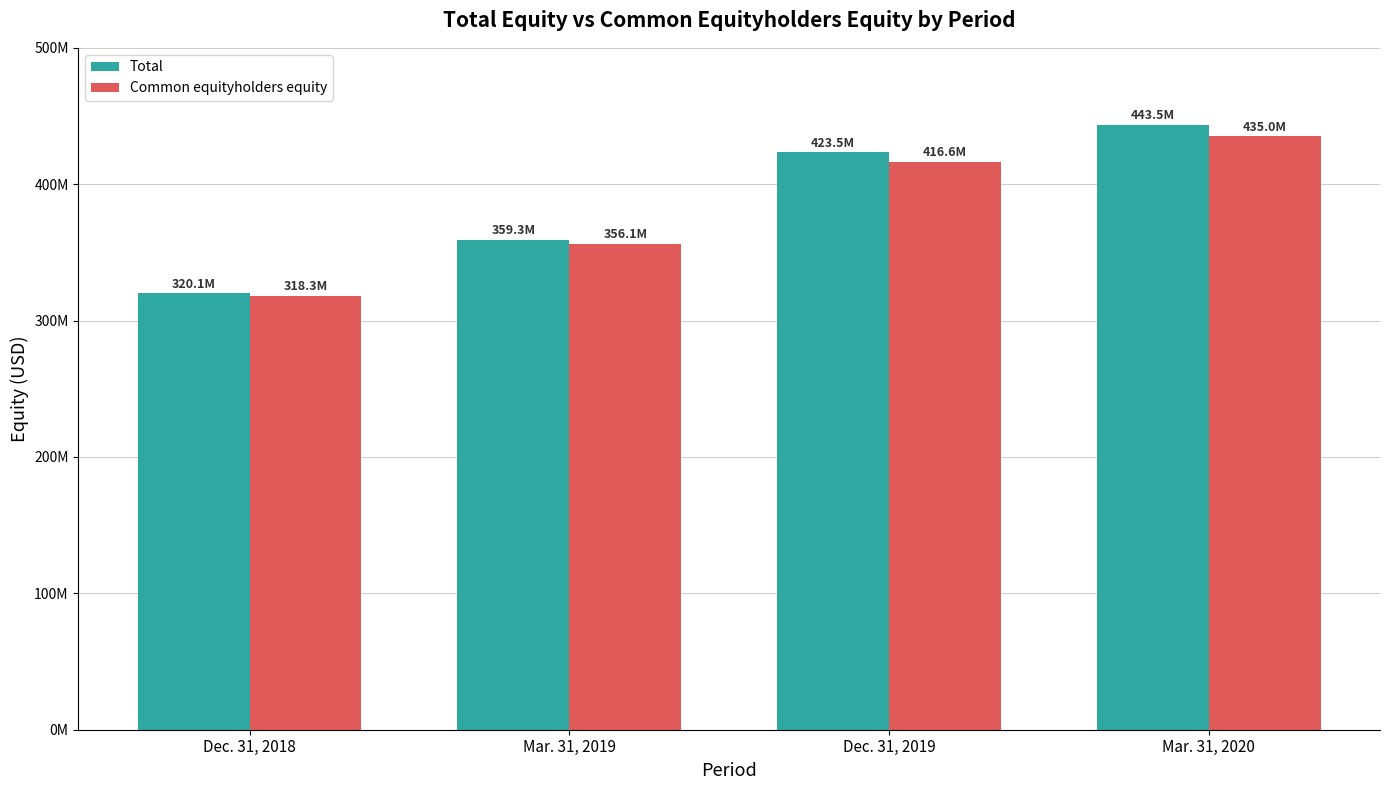

What is the difference between the Total values at Dec. 31, 2019 and Mar. 31, 2020?

20028520